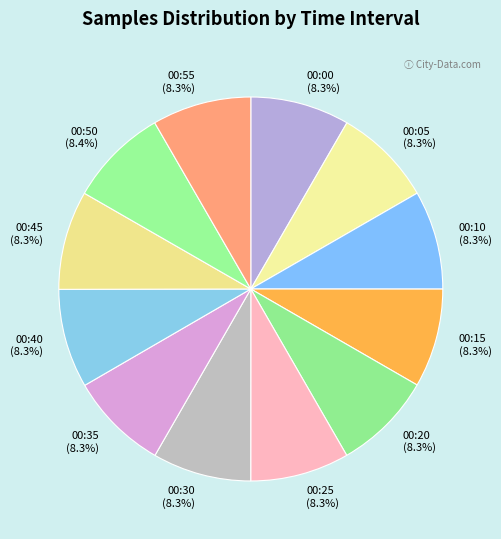

True or false: 00:15 accounts for 8% of the total.

True